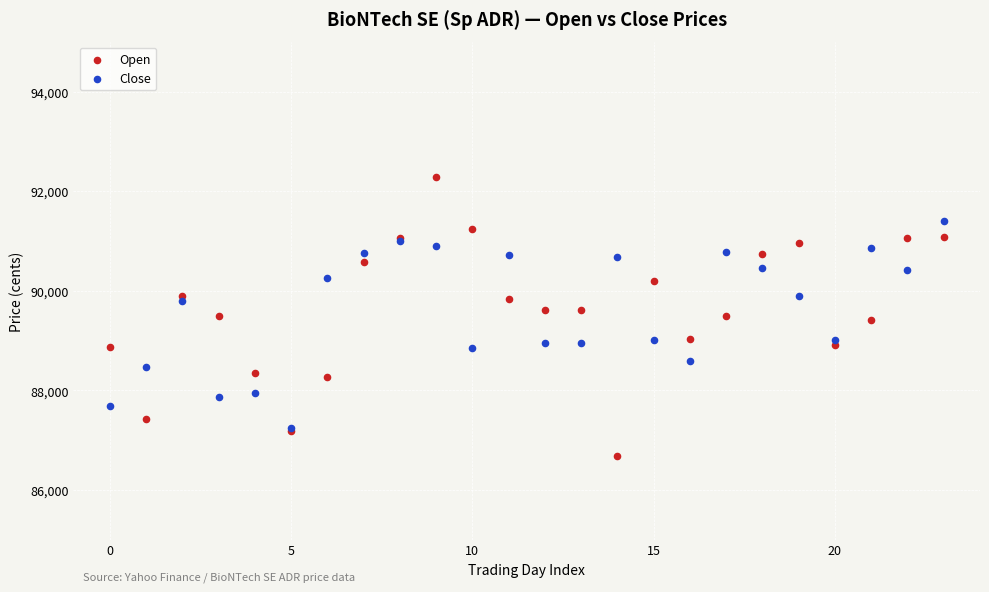

Which series reaches the minimum Y coordinate?

Open